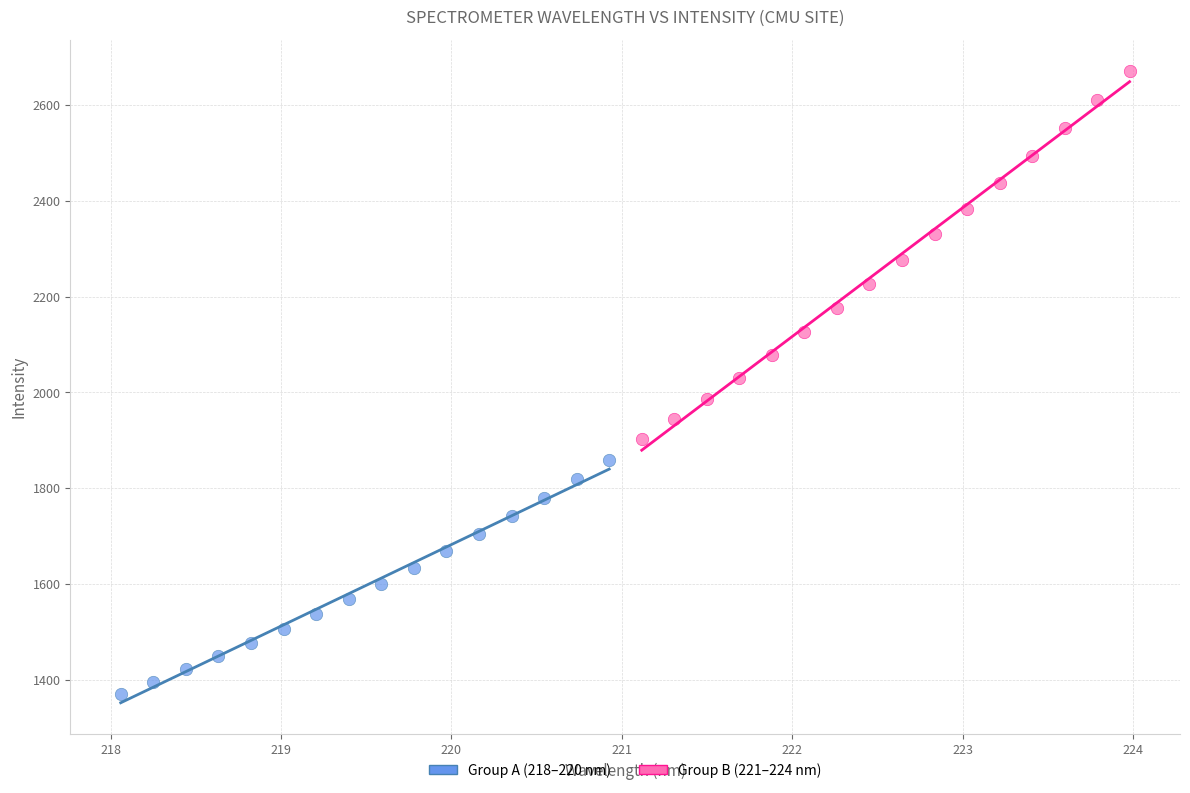

Which series contains the lowest Y value?

Group A (218–220 nm)